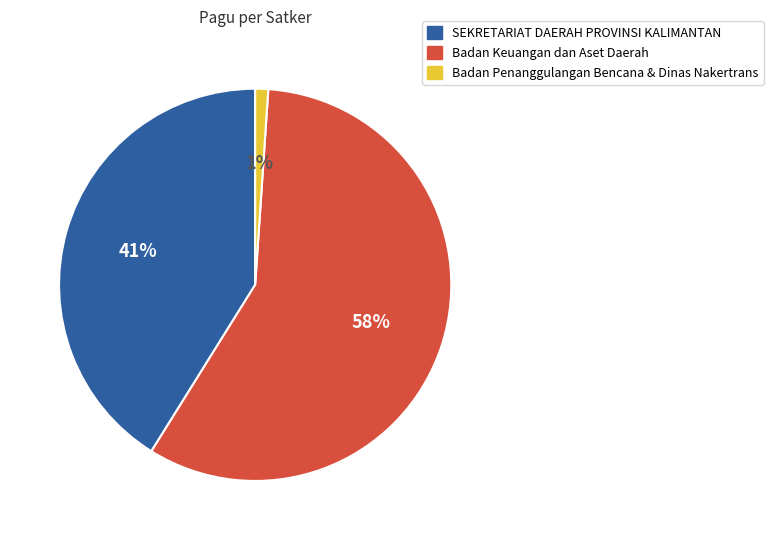

To the nearest percent, what is the average slice percentage?

33%